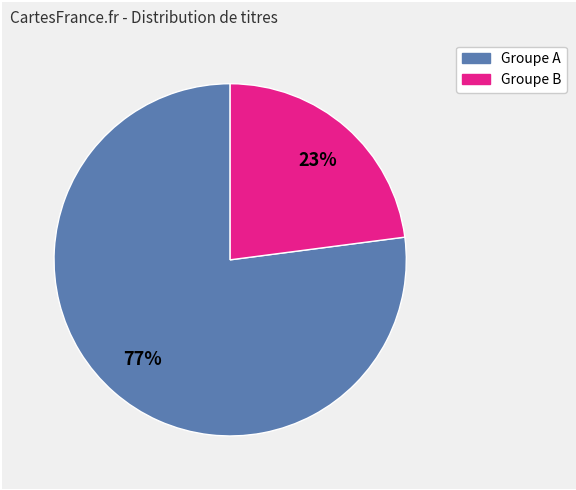

To the nearest percent, what is the difference between the largest and smallest slice percentages?

54%